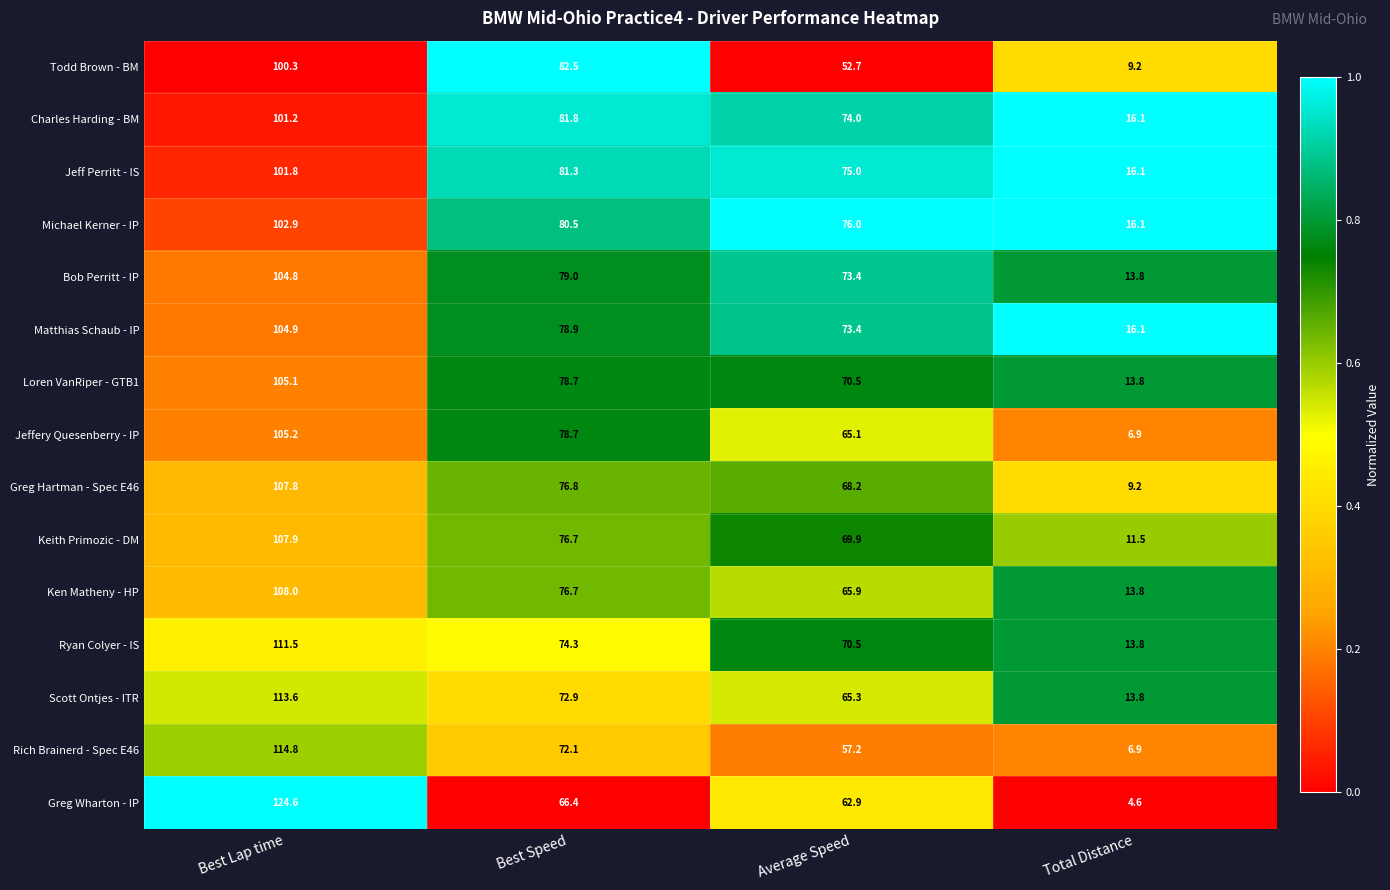

What is the spread (max minus min) of values at Total Distance?

11.5